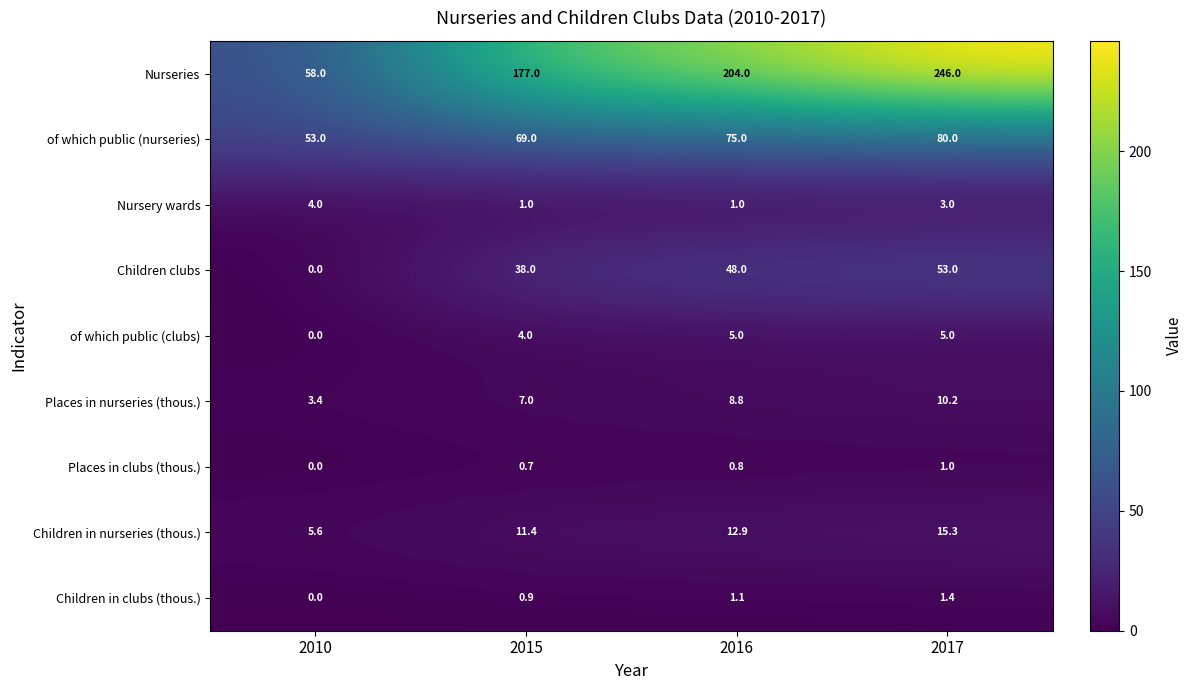

Which series has the largest total across all categories?

Nurseries